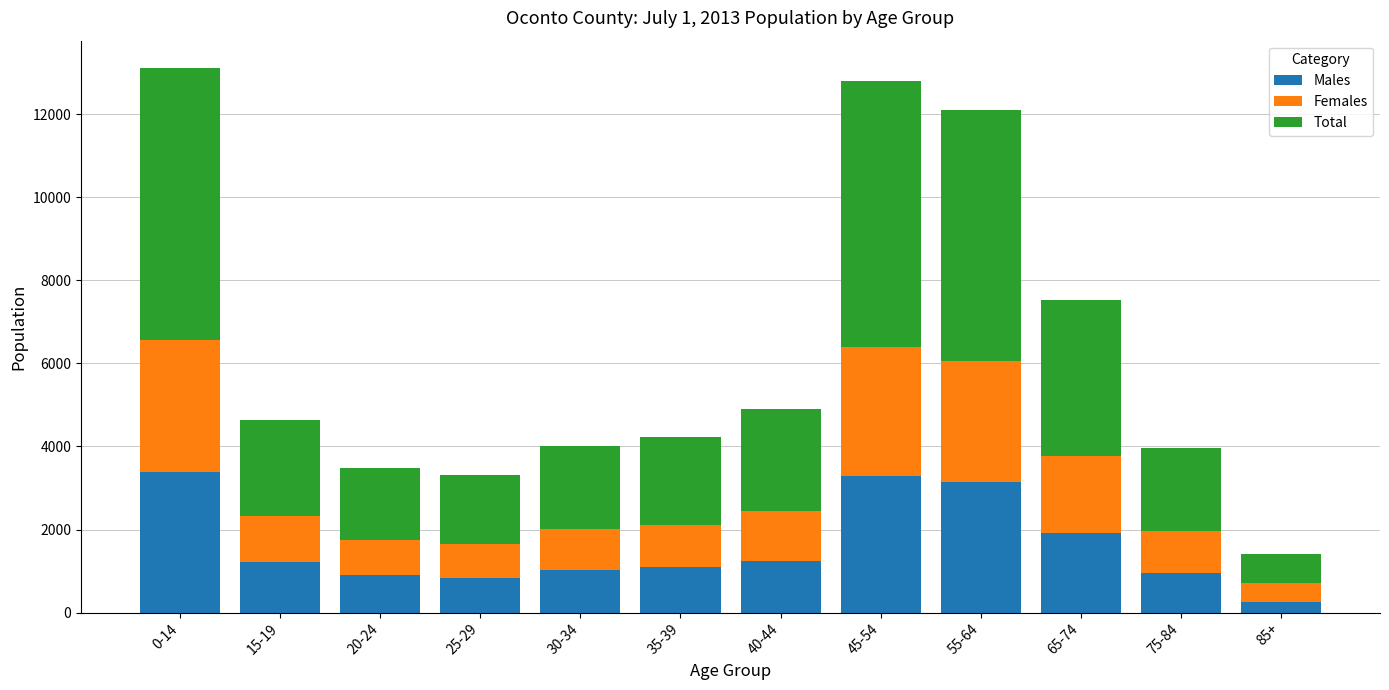

What is the total value across all series at 75-84?

3952